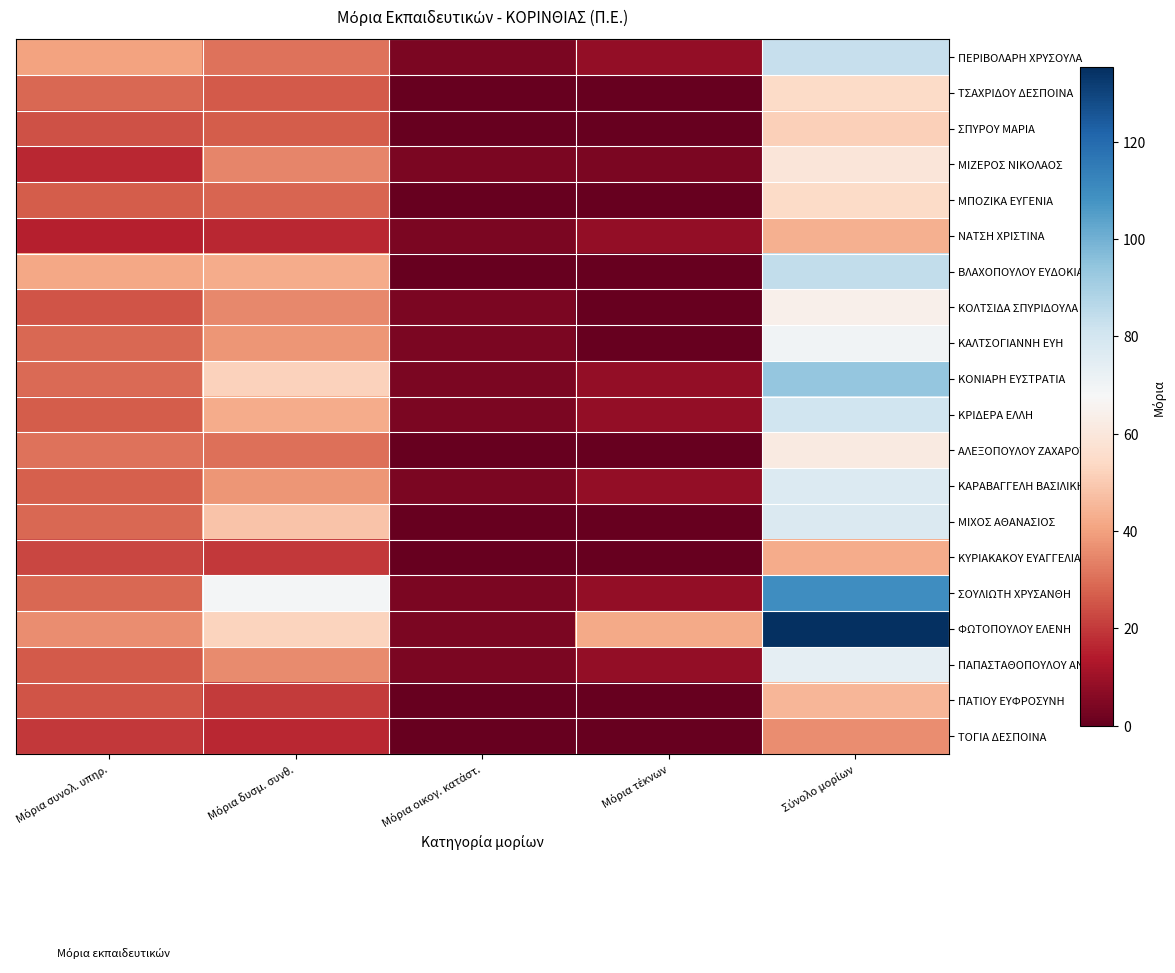

What is the difference between the highest and lowest values at Μόρια δυσμ. συνθ.?

52.8